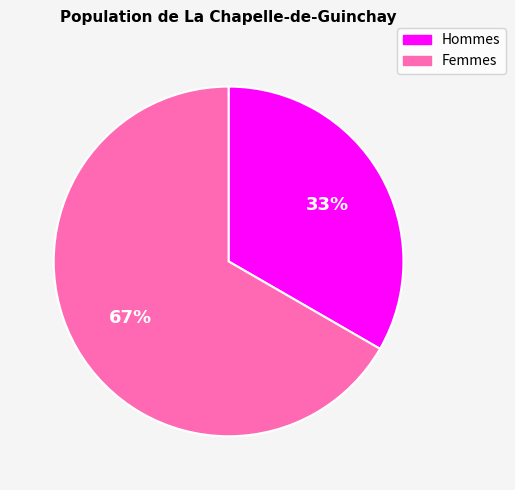

How many segments does this pie chart have?

2